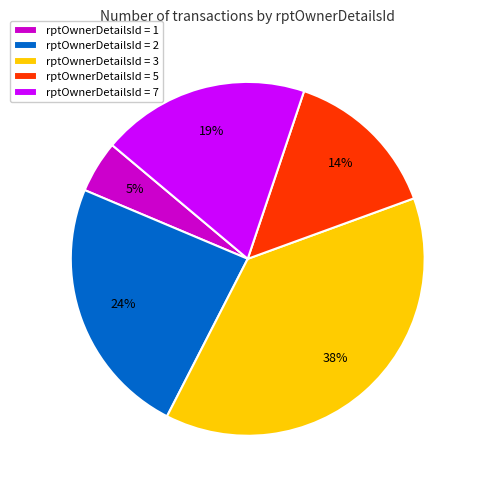

Rank the categories by value from highest to lowest.

rptOwnerDetailsId = 3, rptOwnerDetailsId = 2, rptOwnerDetailsId = 7, rptOwnerDetailsId = 5, rptOwnerDetailsId = 1